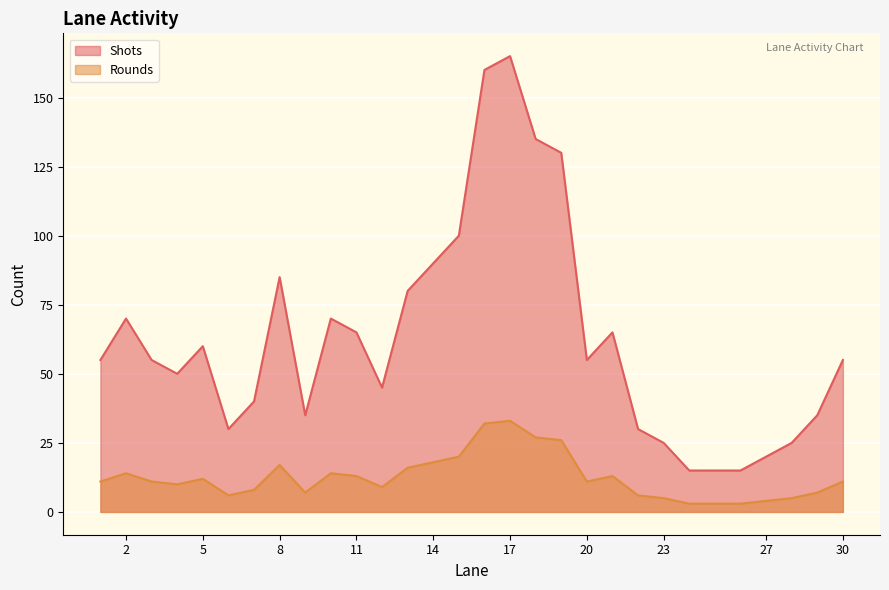

True or false: Rounds has a value of 18 at 10.

False